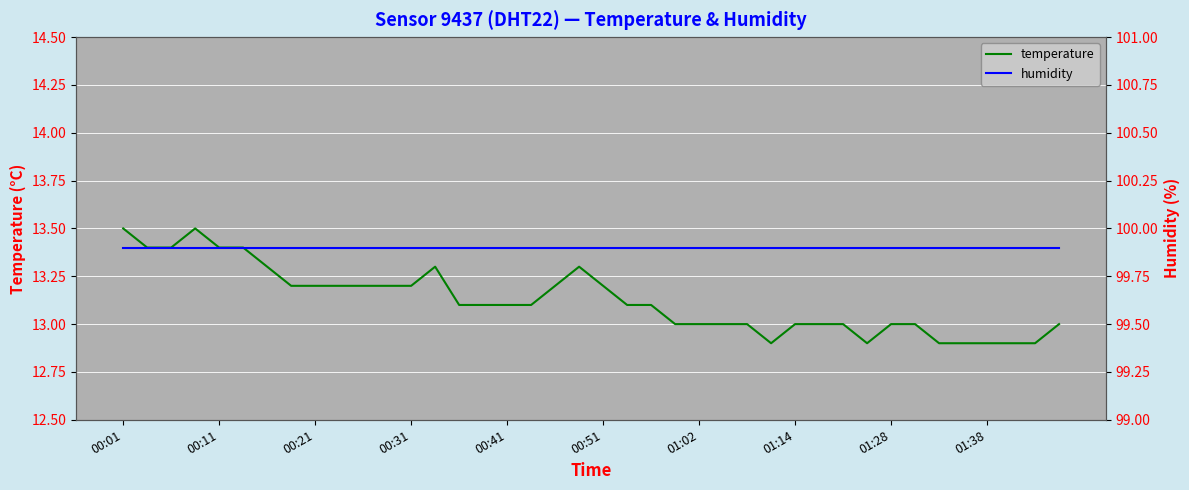

List the series in order of their peak value, highest first.

humidity, temperature